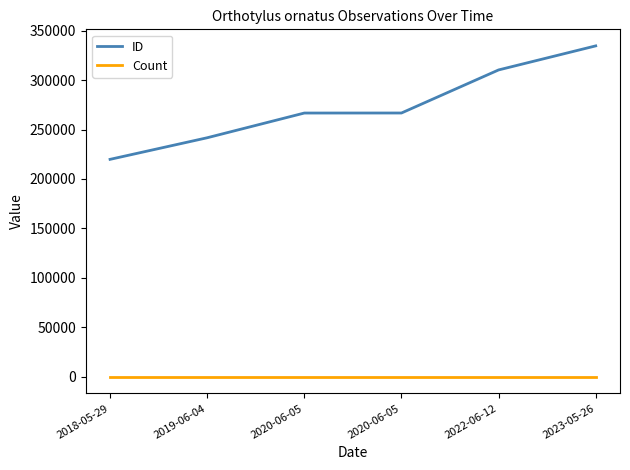

How many lines are shown in the chart?

2